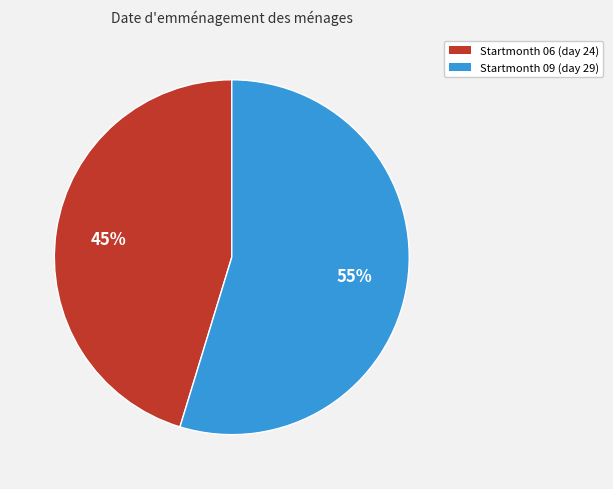

Does Startmonth 09 (day 29) represent more than half of the total?

Yes